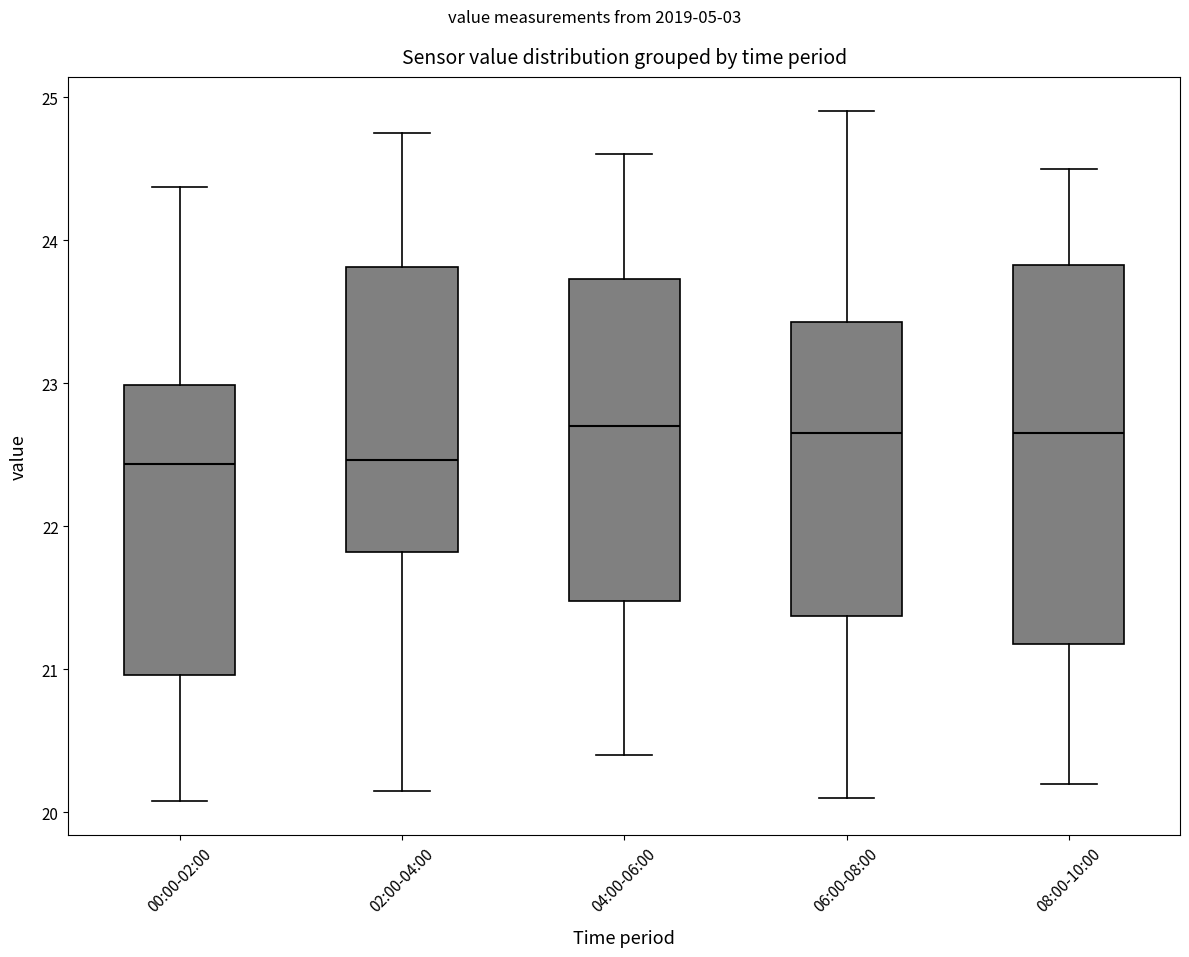

Where is the upper edge of the box for 04:00-06:00 on the y-axis? The values are not printed on the chart, so give them approximately, as read against the axis.

23.7